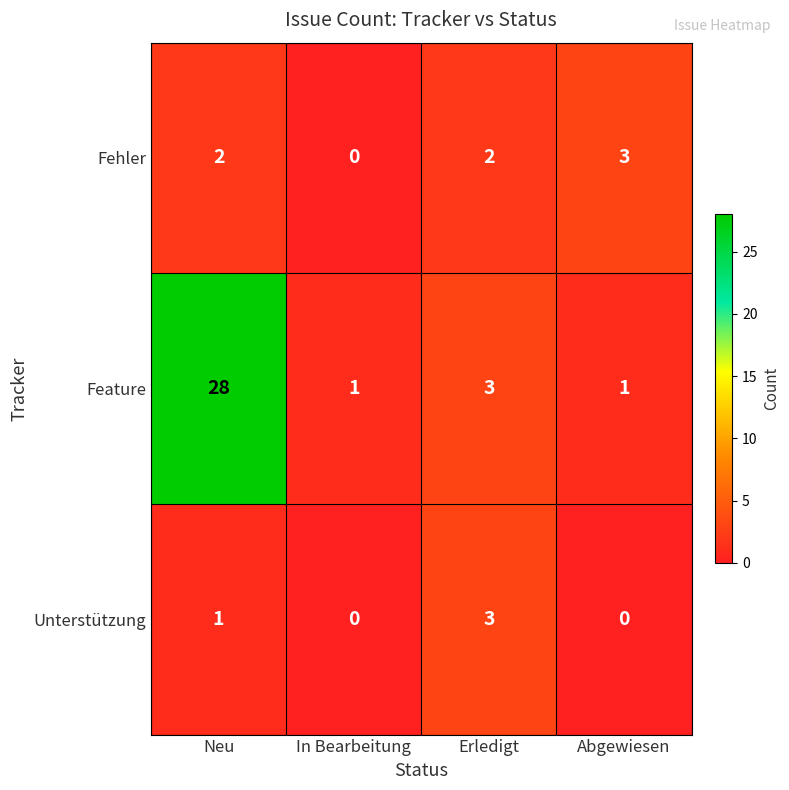

What is the greatest value displayed?

28